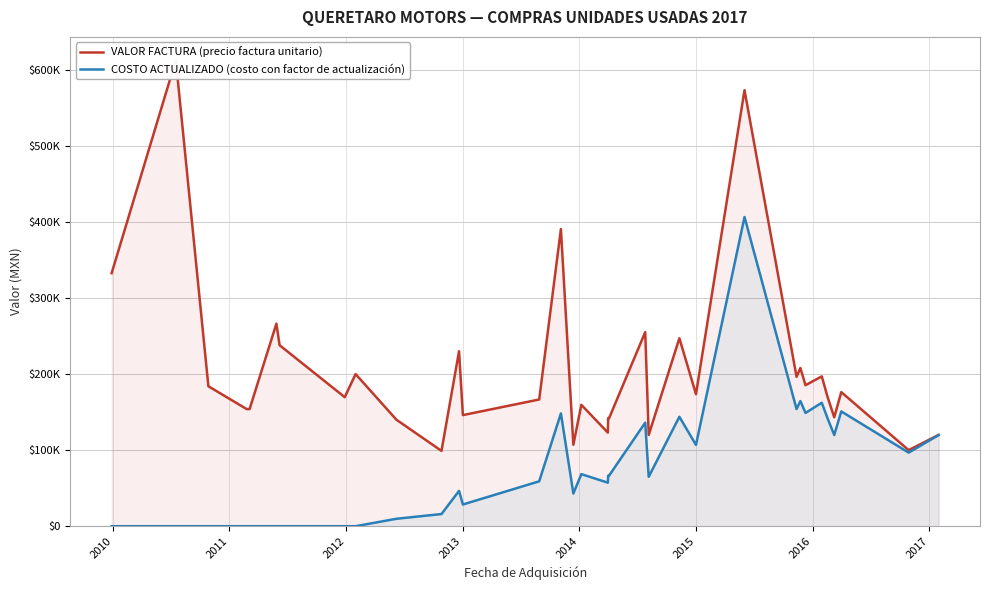

Reading left to right, transcribe all the data shown in this chart.

VALOR FACTURA (precio factura unitario): 332500.0	612400.0	183900.0	153900.0	153900.0	266170.0	237850.0	169575.0	199900.0	139900.0	99000.0	229900.0	145990.0	166500.0	390500.0	107100.0	159500.0	123000.0	123000.0	142000.0	142000.0	142000.0	255000.0	120000.0	247000.0	173500.0	573000.0	196300.0	207900.0	185300.0	196900.0	170000.0	143100.0	176200.0	100000.0	120000.0
COSTO ACTUALIZADO (costo con factor de actualización): 0.0	0.0	0.0	0.0	0.0	0.0	0.0	0.0	0.0	9761.3	15977.5	46398.3	28514.9	58994.9	148231.8	42949.2	68415.1	57213.5	57213.5	66487.5	66261.9	66523.1	136047.1	64945.0	143818.6	106833.1	406291.4	153924.0	164458.3	148858.7	162200.1	141846.0	119845.4	150827.6	96690.1	119733.3